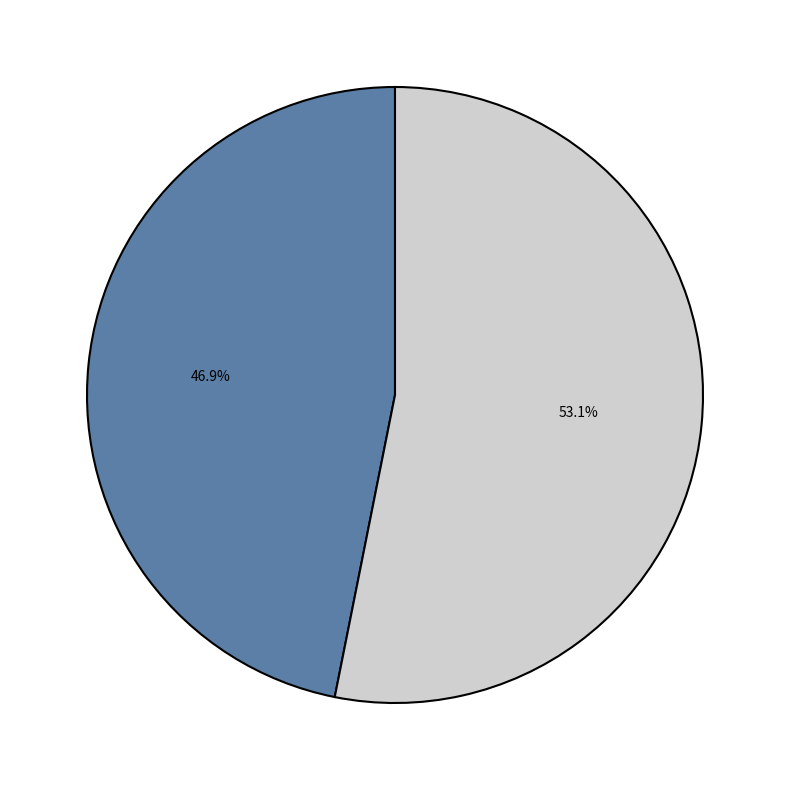

Count the number of slices in the pie.

2